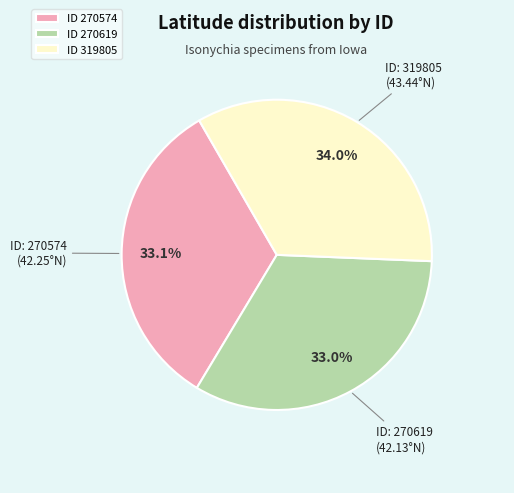

What percentage do ID 270619 and ID 319805 together represent?

66.9%